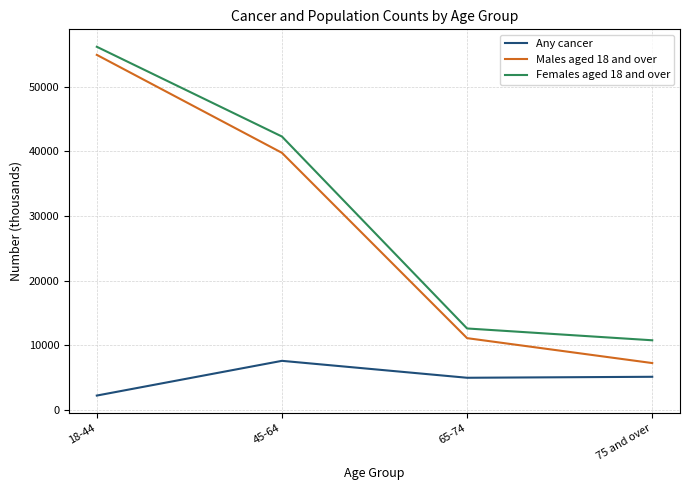

What position from the left is 45-64?

2